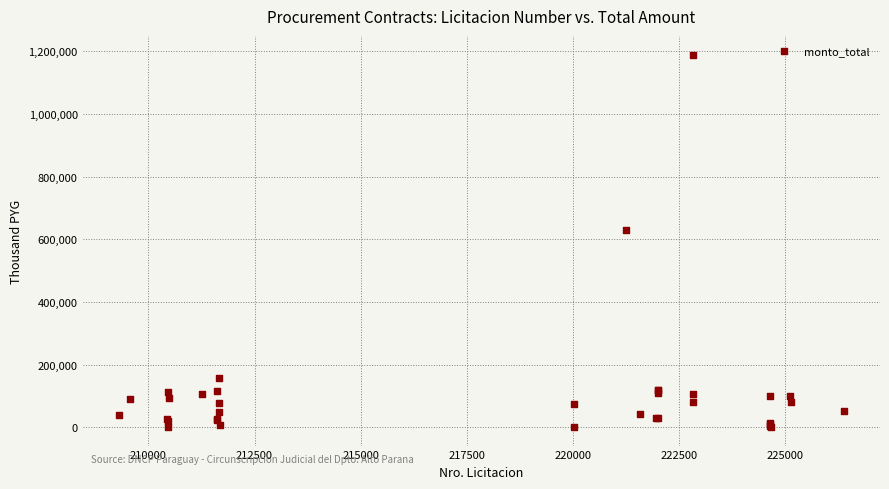

What Y value in the scatter plot is closest to 595481?

628199.9